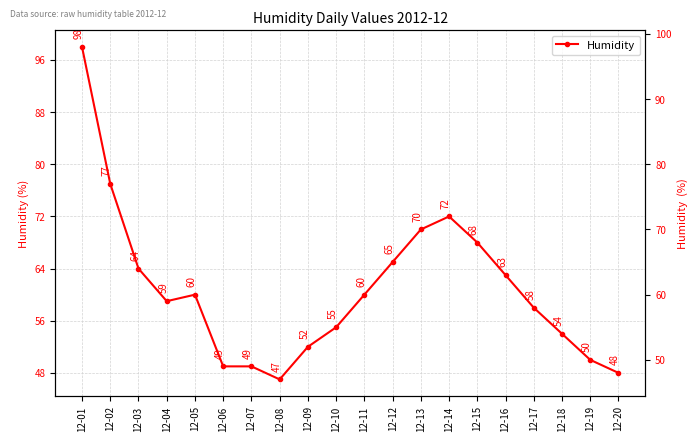

What is the value of the 13th point from the left?

70